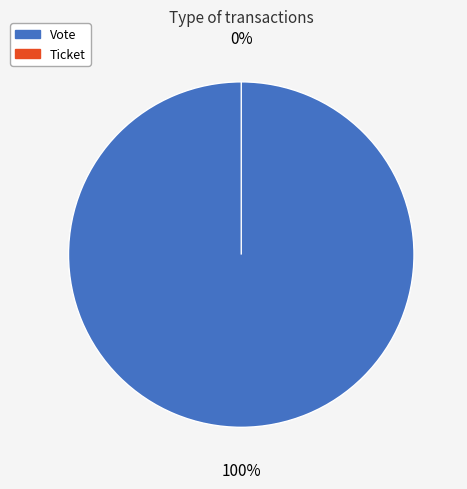

The Ticket slice represents 0% of the pie. True or false?

True